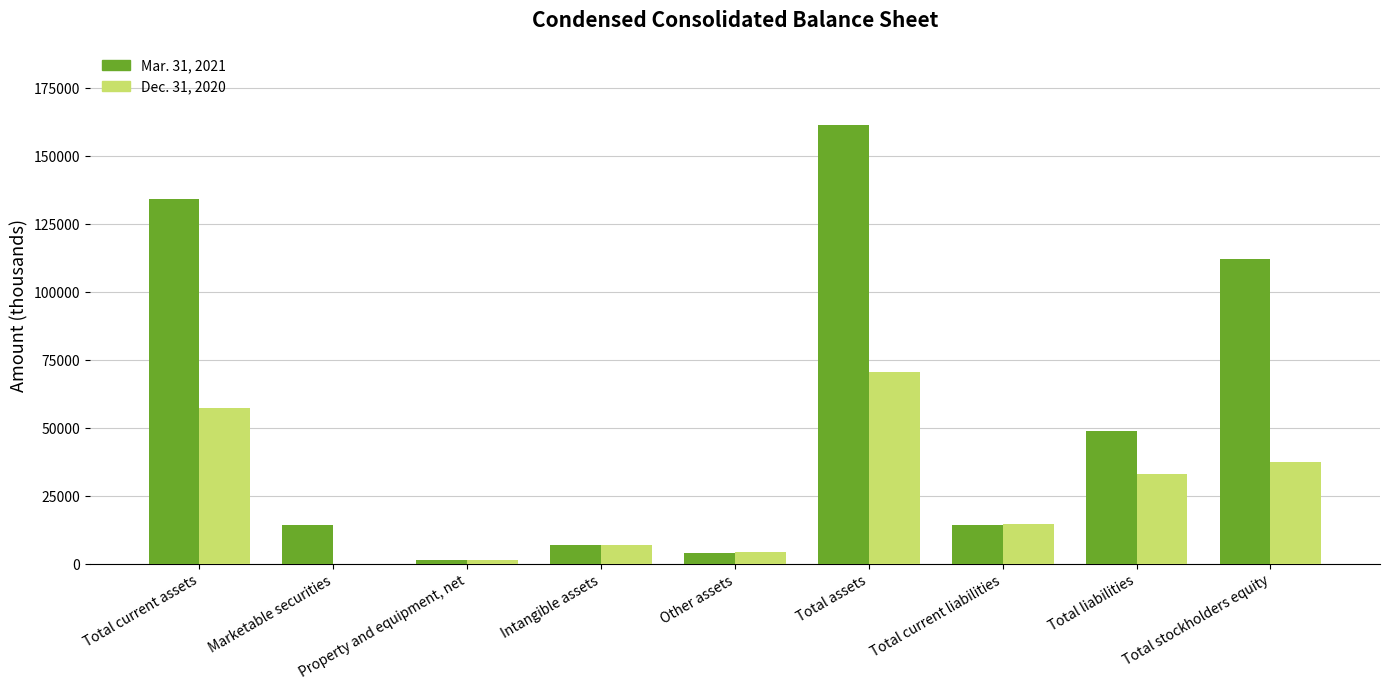

What is the average value of the Mar. 31, 2021 series?

55411